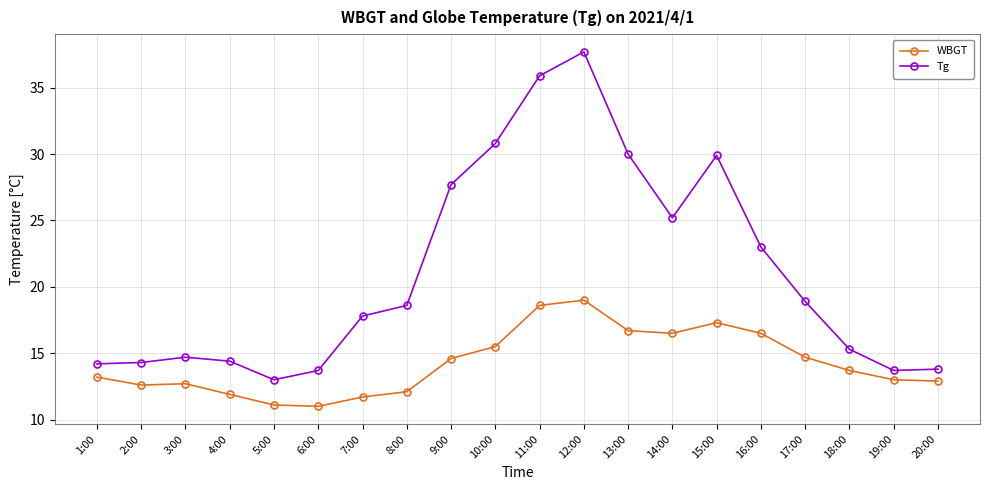

What is the highest value of the WBGT series?

19.0